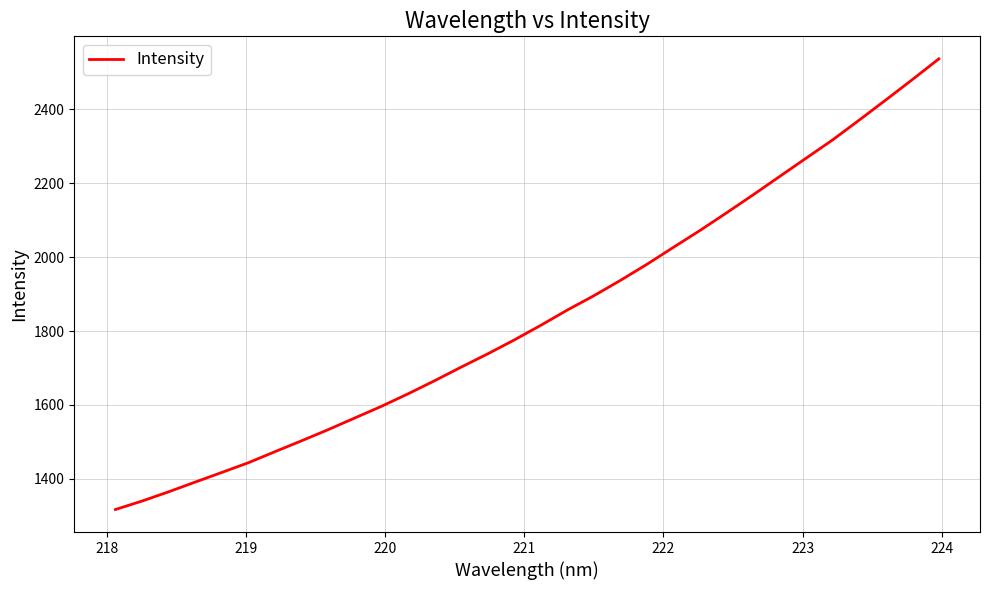

What is the smallest value displayed?

1317.2